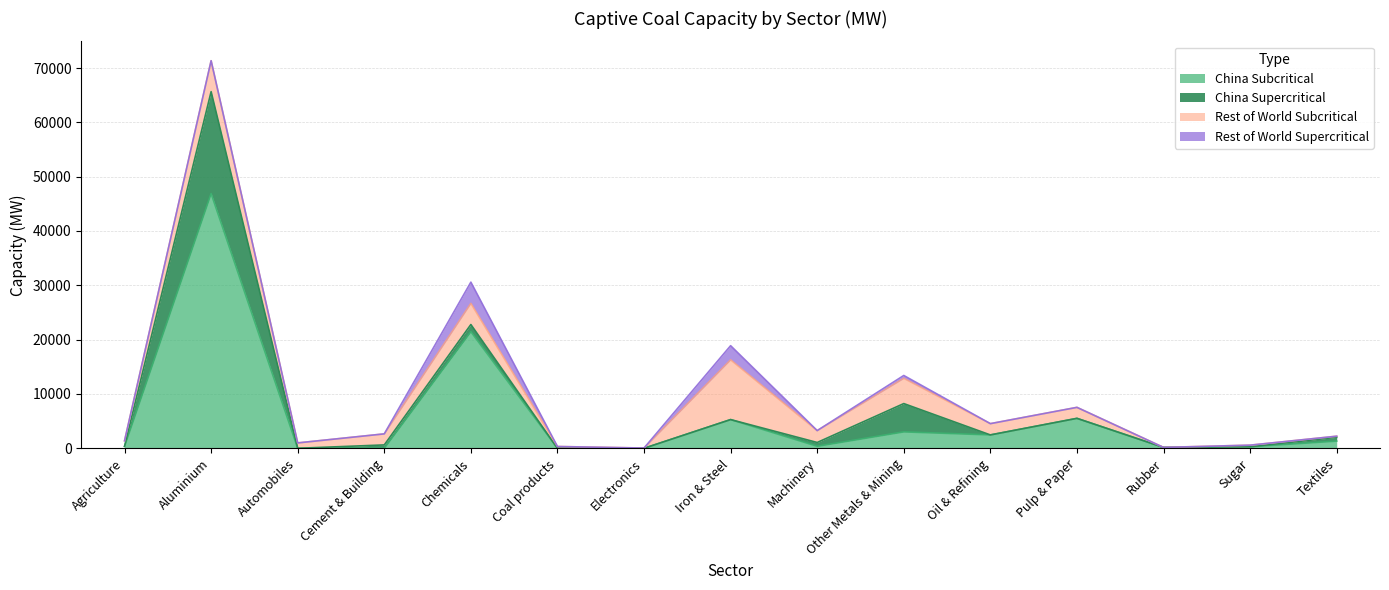

What is the label of the 7th point from the left?

Electronics